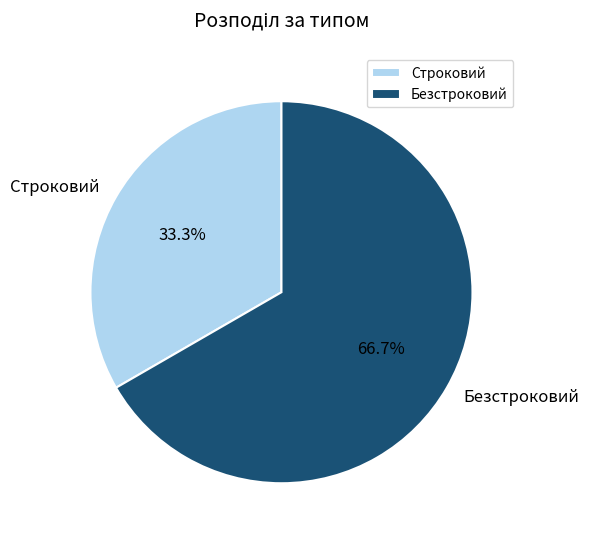

What is the total percentage of Строковий and Безстроковий?

100.0%